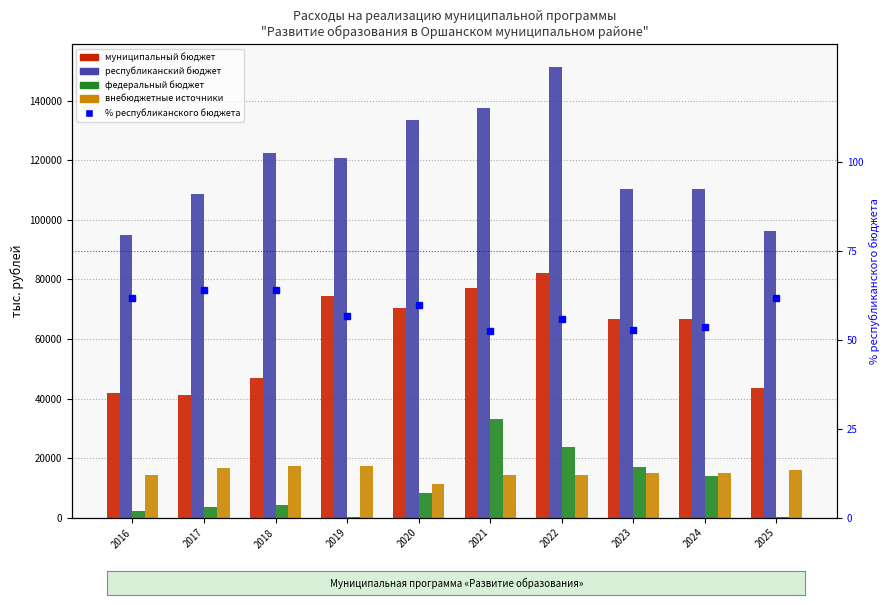

Reading right to left, extract all data points from this chart.

муниципальный бюджет: 2025=43595.2	2024=66795.9	2023=66796.5	2022=82179.0	2021=77110.7	2020=70557.0	2019=74527.1	2018=47035.0	2017=41166.9	2016=41743.2
республиканский бюджет: 2025=96216.8	2024=110484.2	2023=110549.2	2022=151447.1	2021=137626.8	2020=133539.4	2019=120663.3	2018=122596.8	2017=108580.5	2016=94876.4
федеральный бюджет: 2025=168.7	2024=13941.7	2023=17035.1	2022=23627.9	2021=33120.3	2020=8439.6	2019=404.5	2018=4431.7	2017=3658.9	2016=2281.7
внебюджетные источники: 2025=16000.0	2024=15000.0	2023=15000.0	2022=14363.0	2021=14367.9	2020=11347.0	2019=17425.8	2018=17405.4	2017=16634.6	2016=14513.7
% республиканского бюджета: 2025=61.7	2024=53.6	2023=52.8	2022=55.8	2021=52.5	2020=59.6	2019=56.6	2018=64.0	2017=63.9	2016=61.8